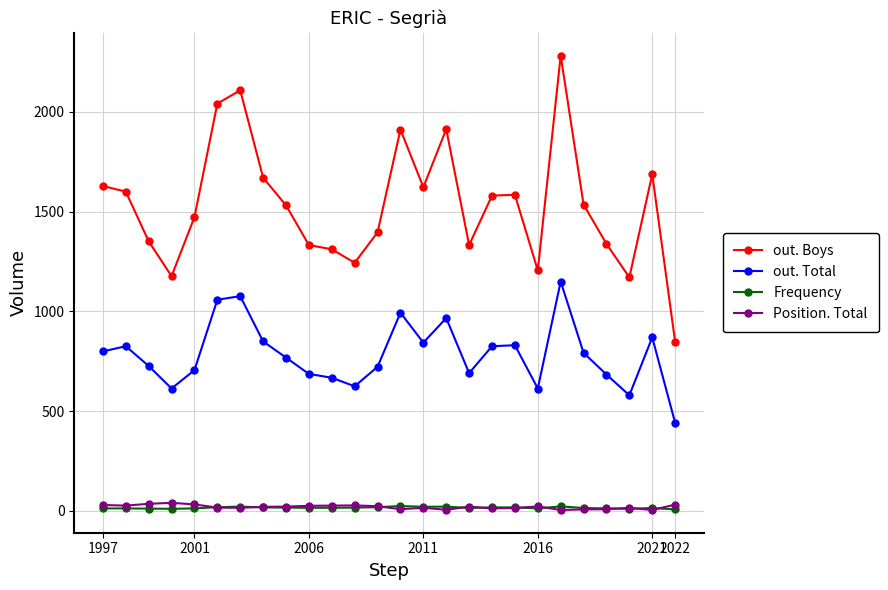

True or false: Position. Total has more than 1 interior local peaks.

True